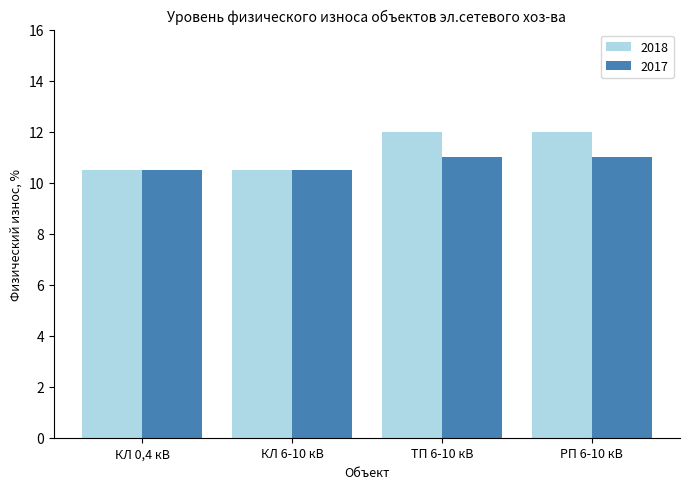

What is the maximum value shown in the chart?

12.0